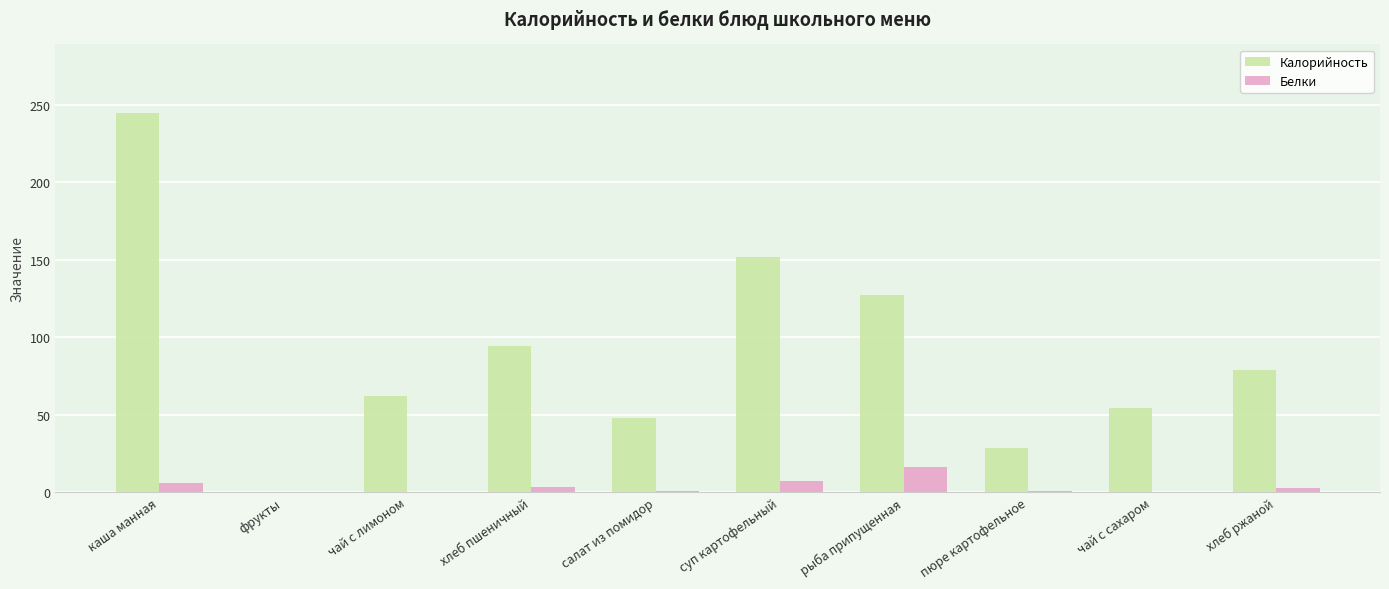

Count the number of data series in this chart.

2